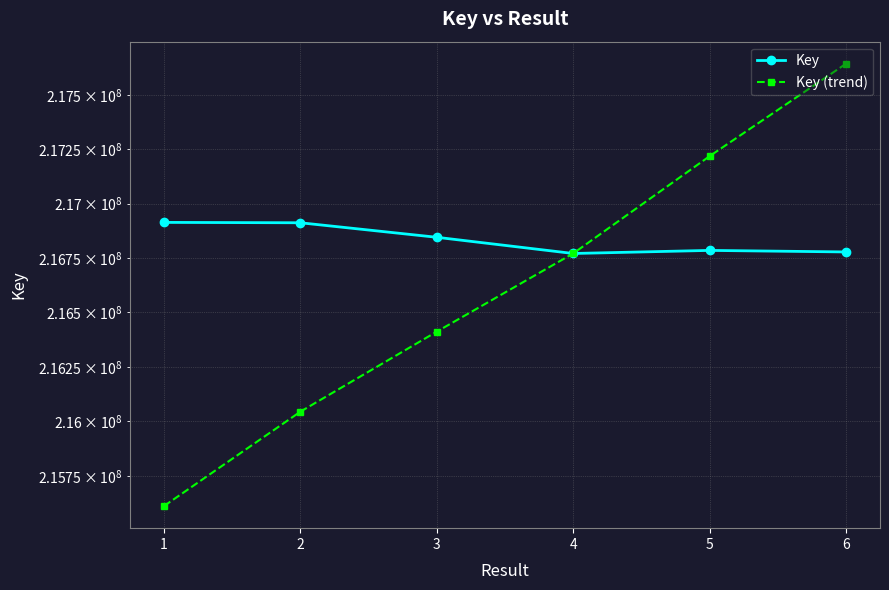

Is the value of Key (trend) at 3 greater than the value of Key at 6?

No